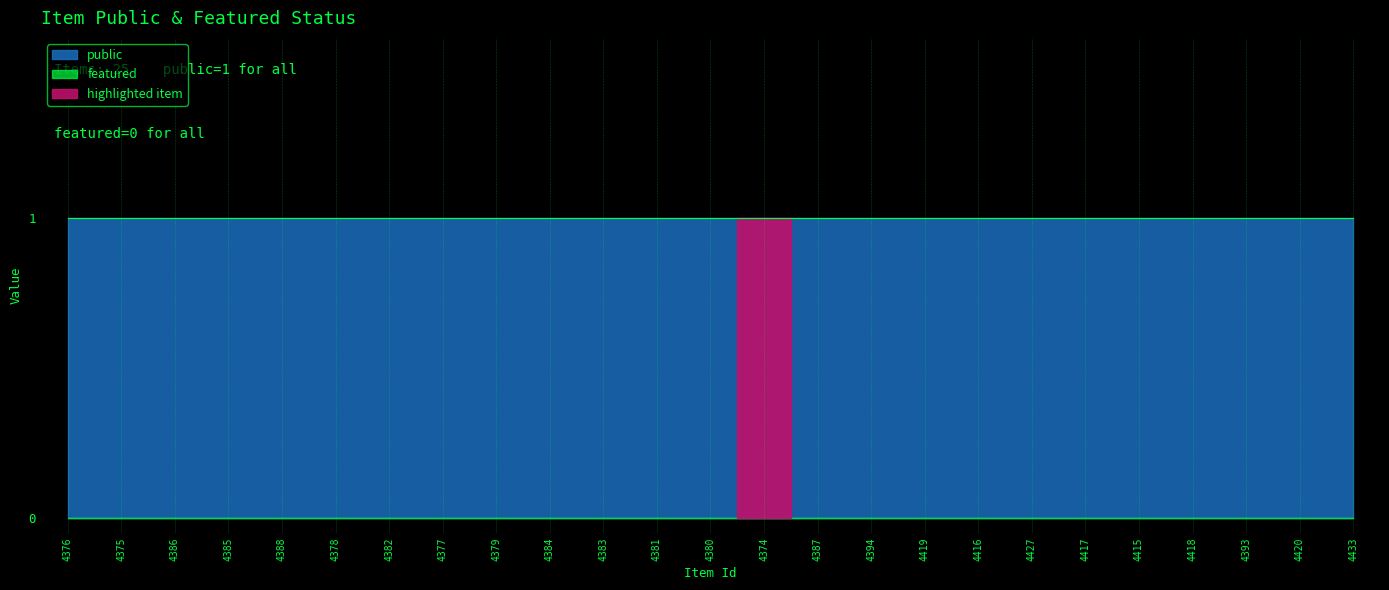

At how many categories does at least one series exceed 0?

25